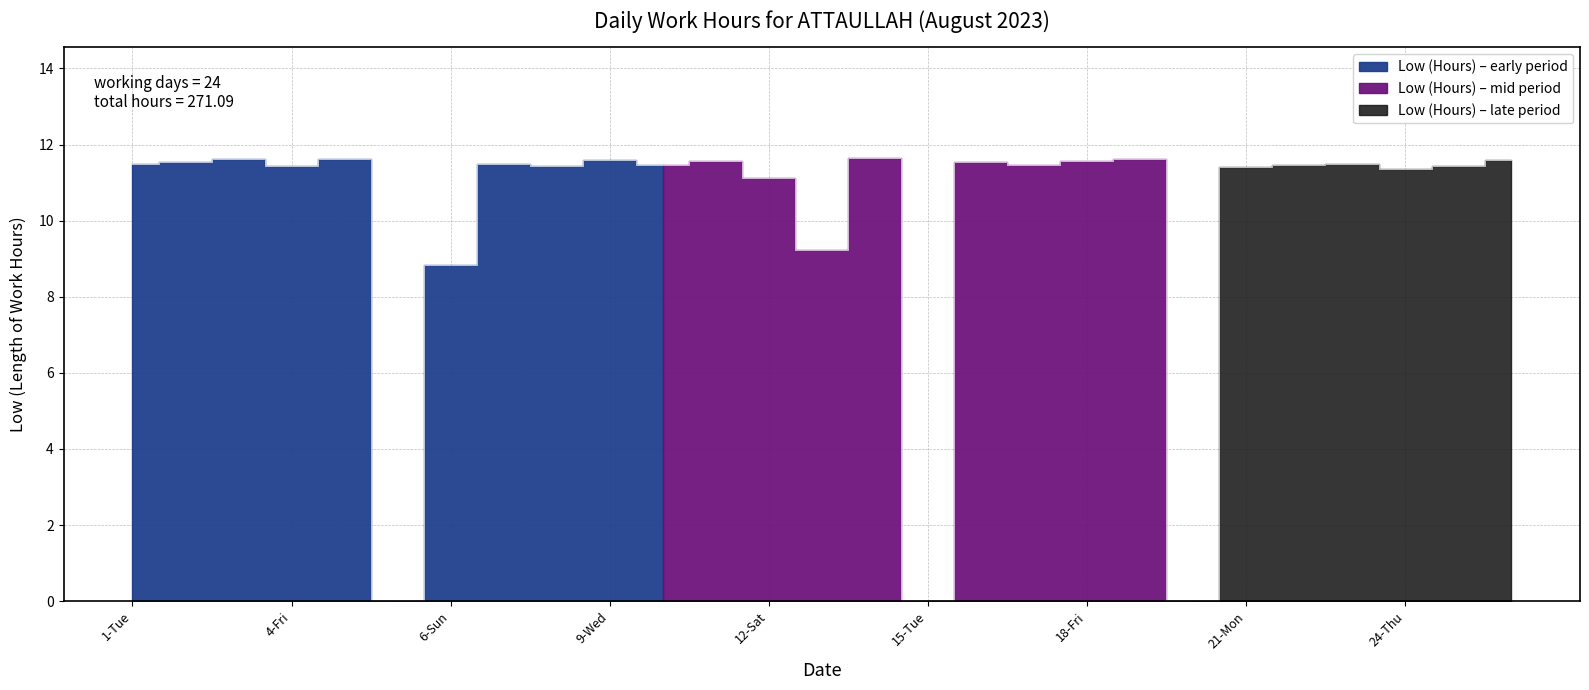

What is the change in value from 12-Sat to 18-Fri?

+0.4